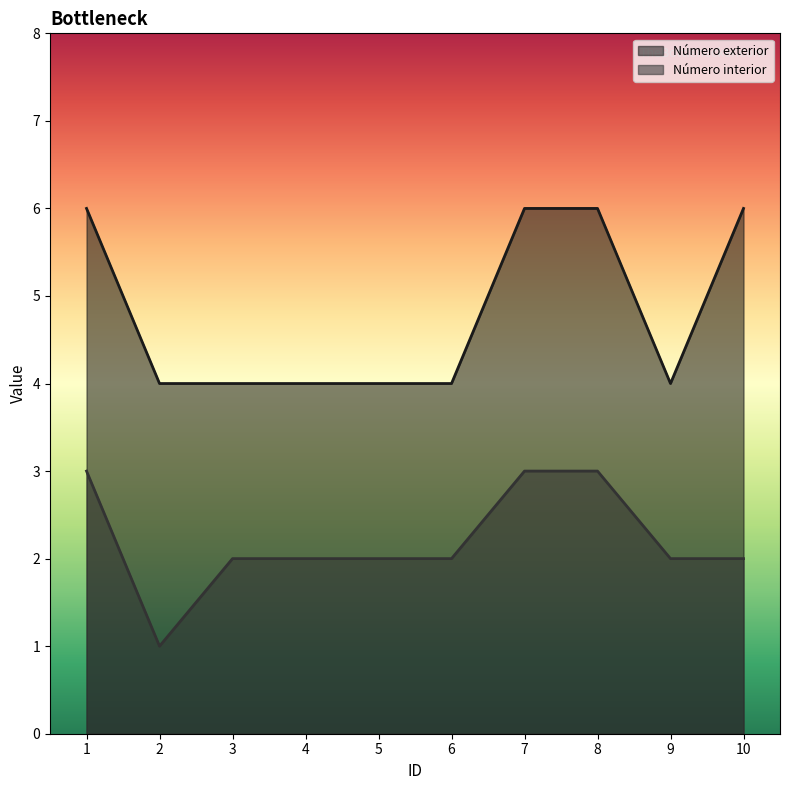

How many categories are shown in the chart?

10